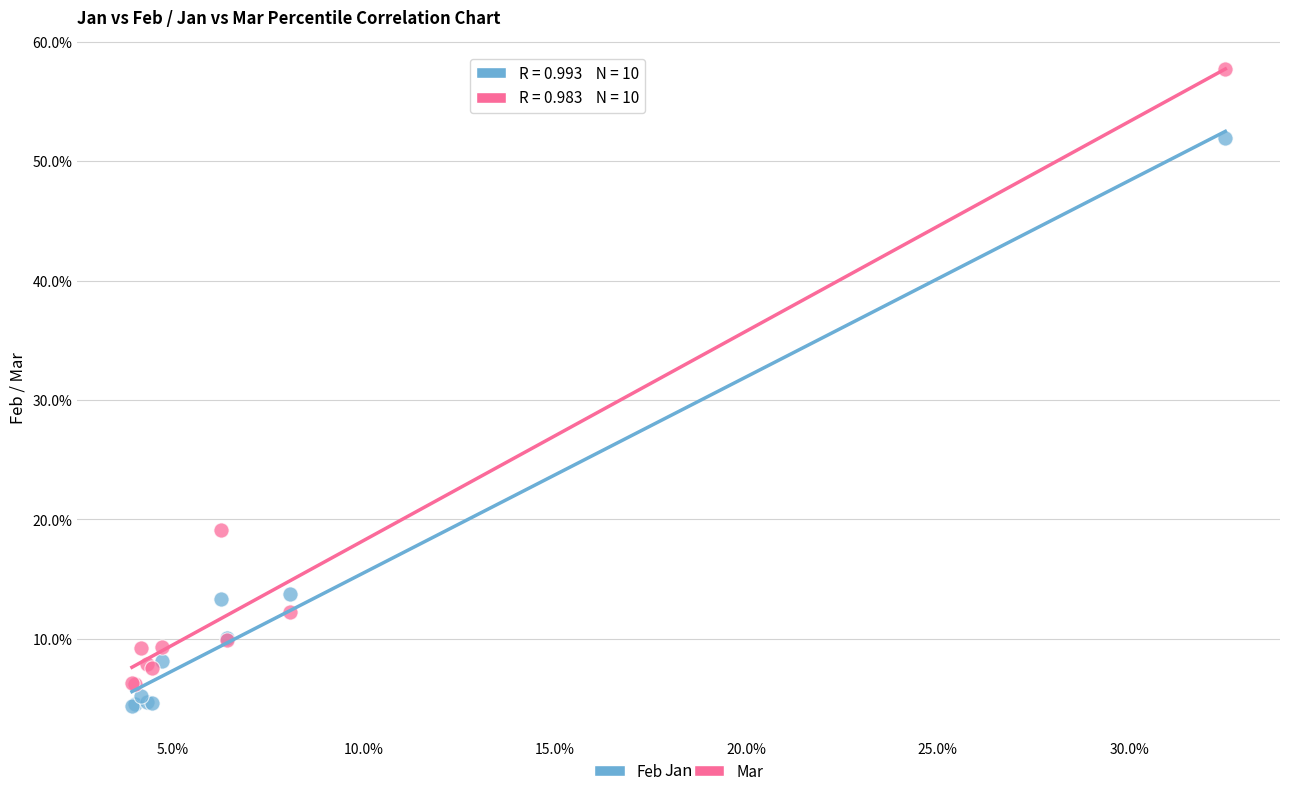

What are all the series names shown in the legend?

Feb, Mar